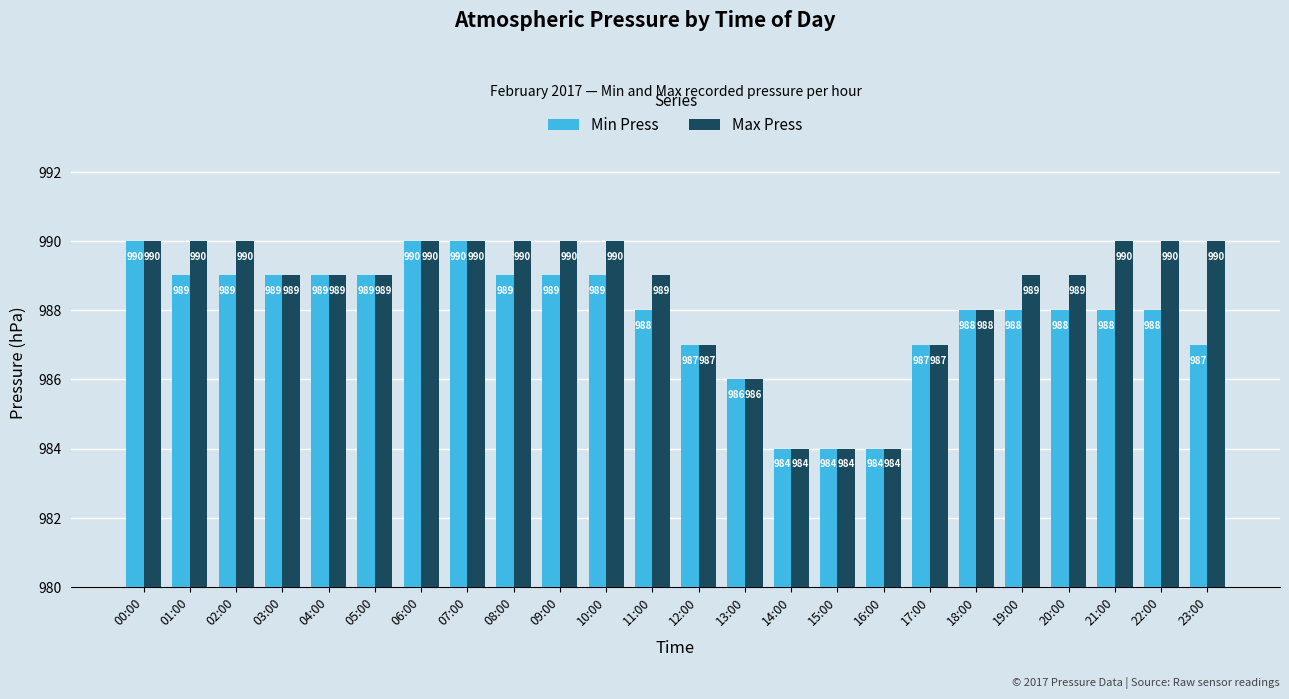

What is the difference between the maximum and minimum values in the Min Press series?

6